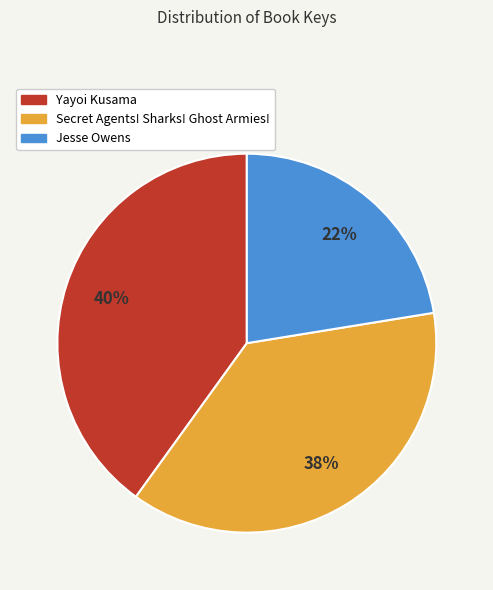

Does any single category account for the majority?

No